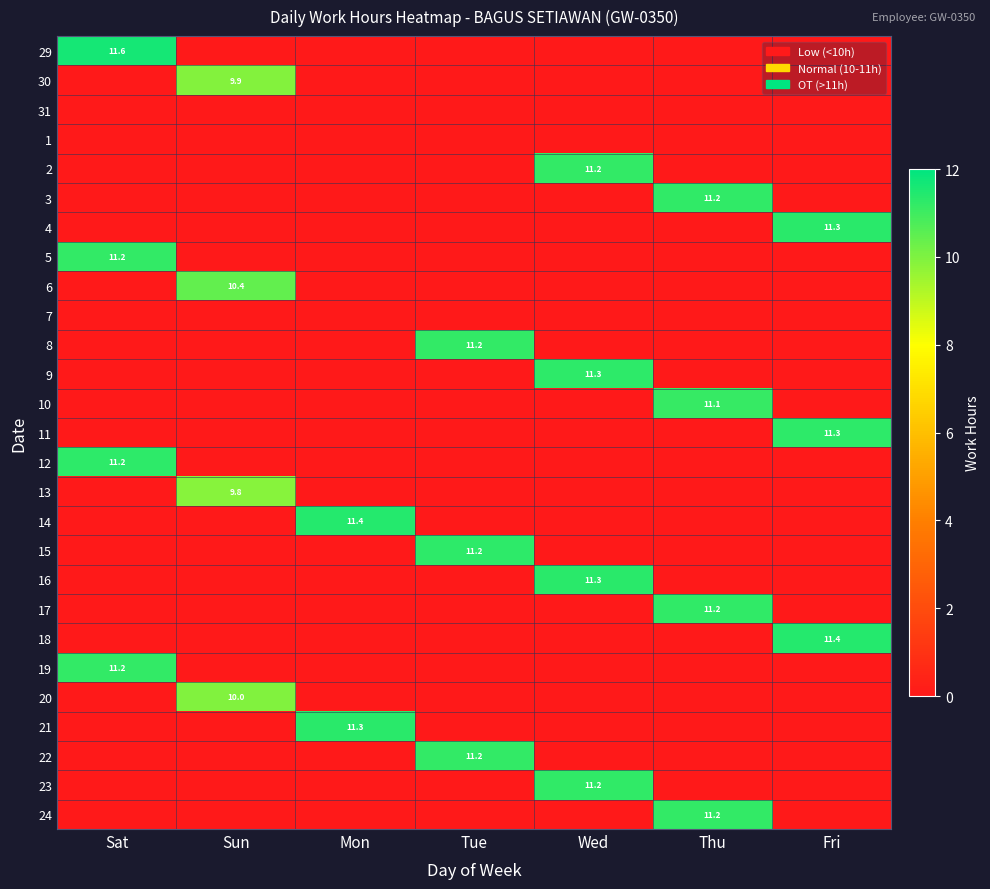

The 23 series shows 15.8 at Wed. True or false?

False